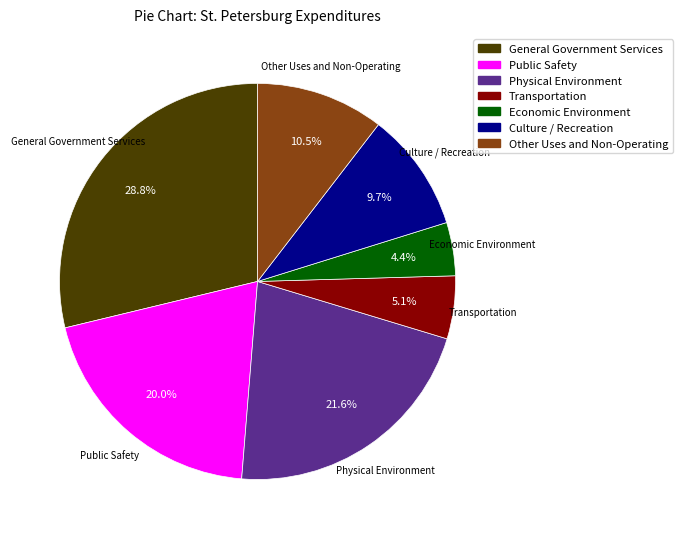

To the nearest percent, what is the combined percentage of Physical Environment and Public Safety?

42%